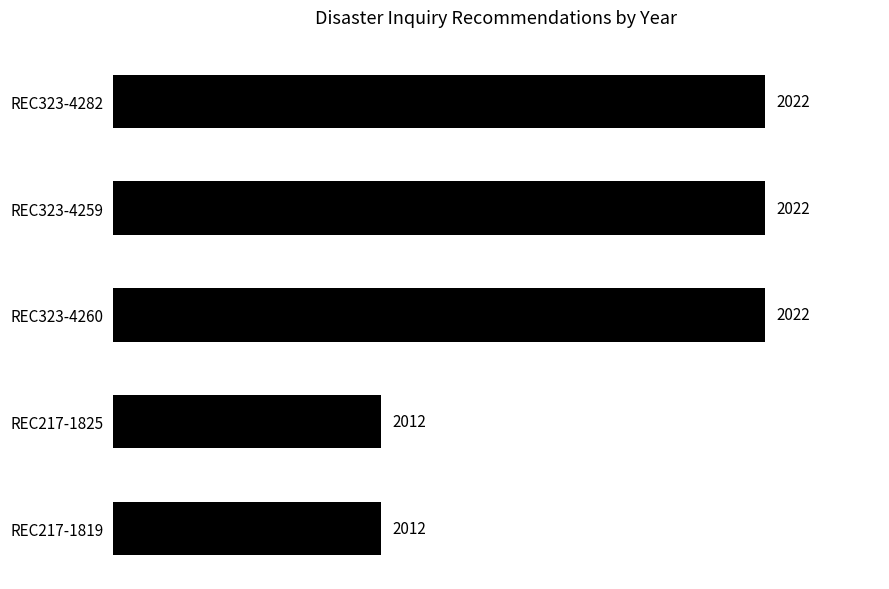

Approximately how many times larger is the value at REC323-4259 compared to REC323-4282?

1.0